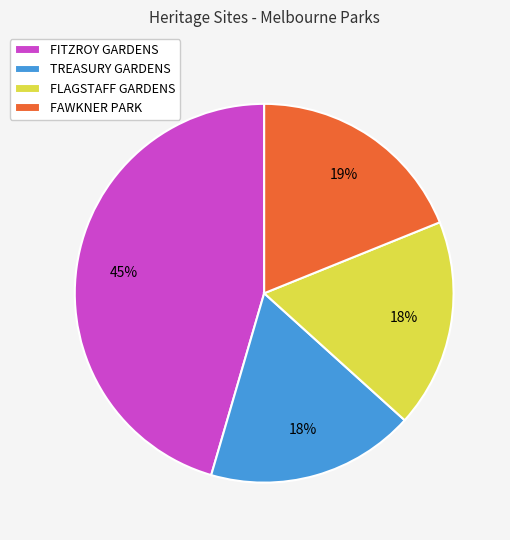

To the nearest percent, what percentage of the pie is FITZROY GARDENS?

45%